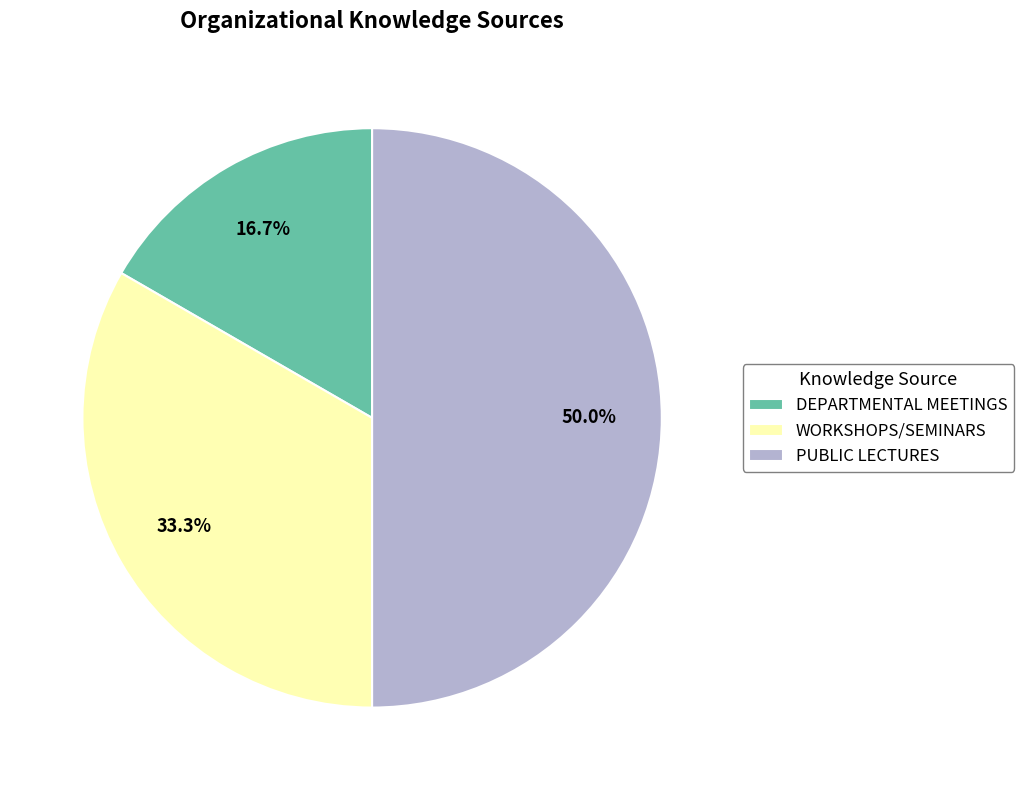

Does DEPARTMENTAL MEETINGS account for over 50% of the chart?

No